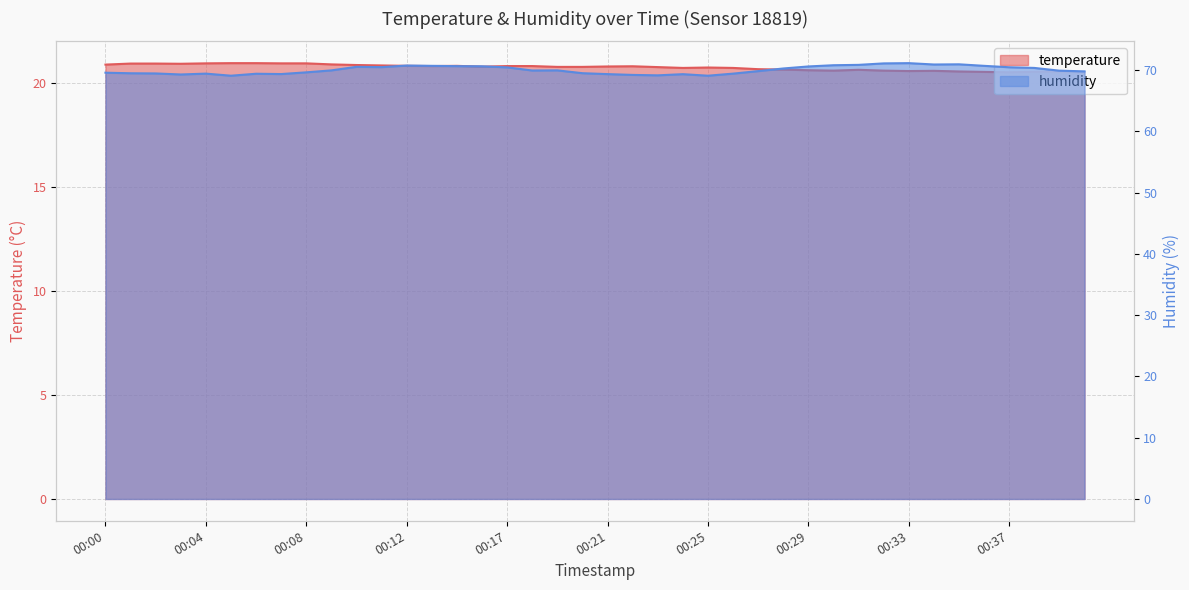

What is the maximum value for humidity?

71.1